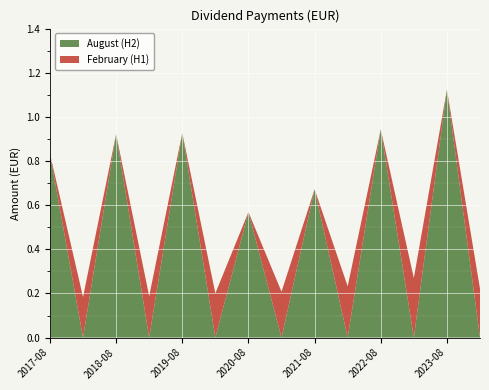

Reading left to right, what are all the values shown in this chart?

August (H2): 0.8	0.0	0.9	0.0	0.9	0.0	0.6	0.0	0.7	0.0	0.9	0.0	1.1	0.0
February (H1): 0.0	0.2	0.0	0.2	0.0	0.2	0.0	0.2	0.0	0.2	0.0	0.3	0.0	0.2